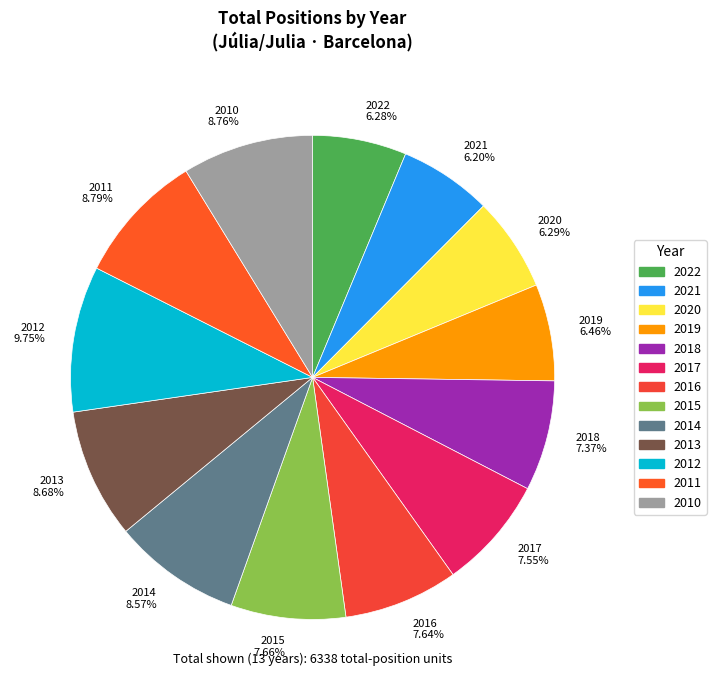

To the nearest percent, what portion does 2021 represent?

6%